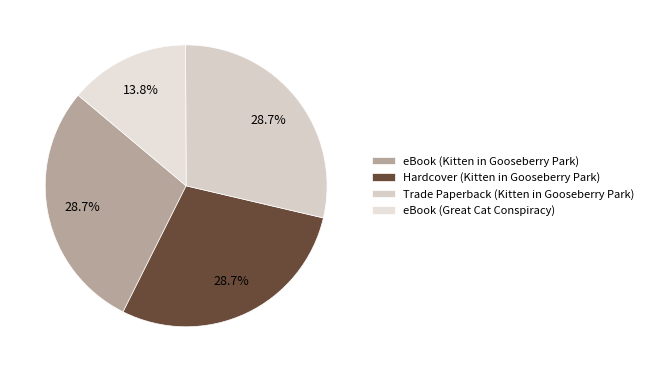

Between Hardcover (Kitten in Gooseberry Park) and eBook (Great Cat Conspiracy), which is larger?

Hardcover (Kitten in Gooseberry Park)